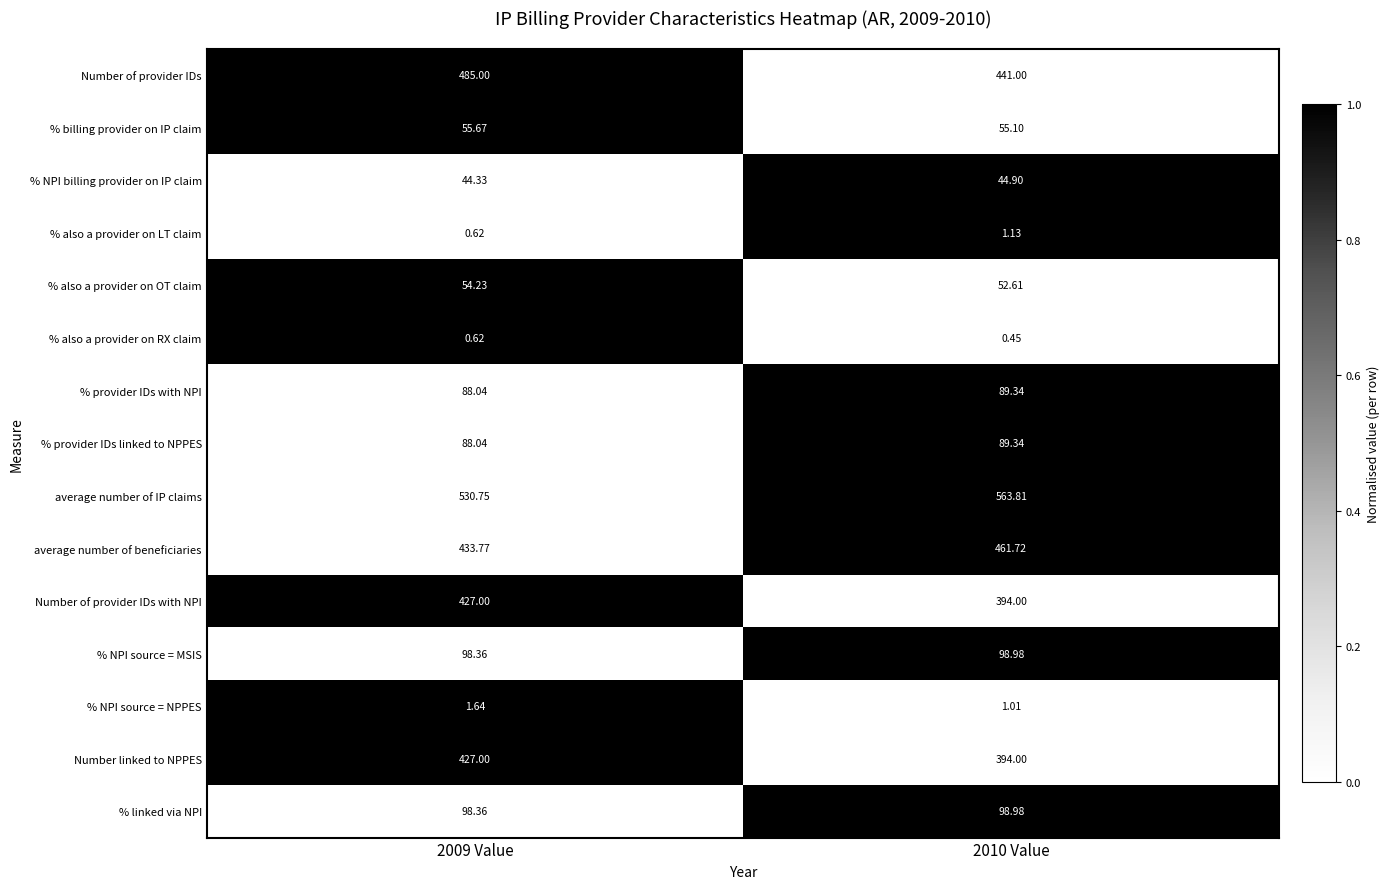

Which series changed the most between 2009 Value and 2010 Value?

Number of provider IDs